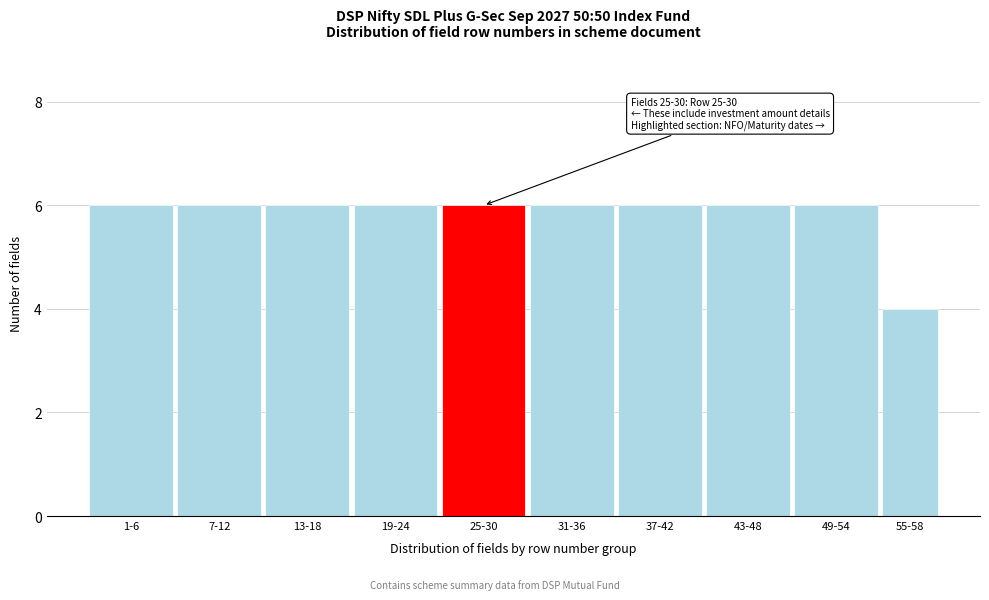

Reading right to left, what are all the values shown in this chart?

55-58=4	49-54=6	43-48=6	37-42=6	31-36=6	25-30=6	19-24=6	13-18=6	7-12=6	1-6=6